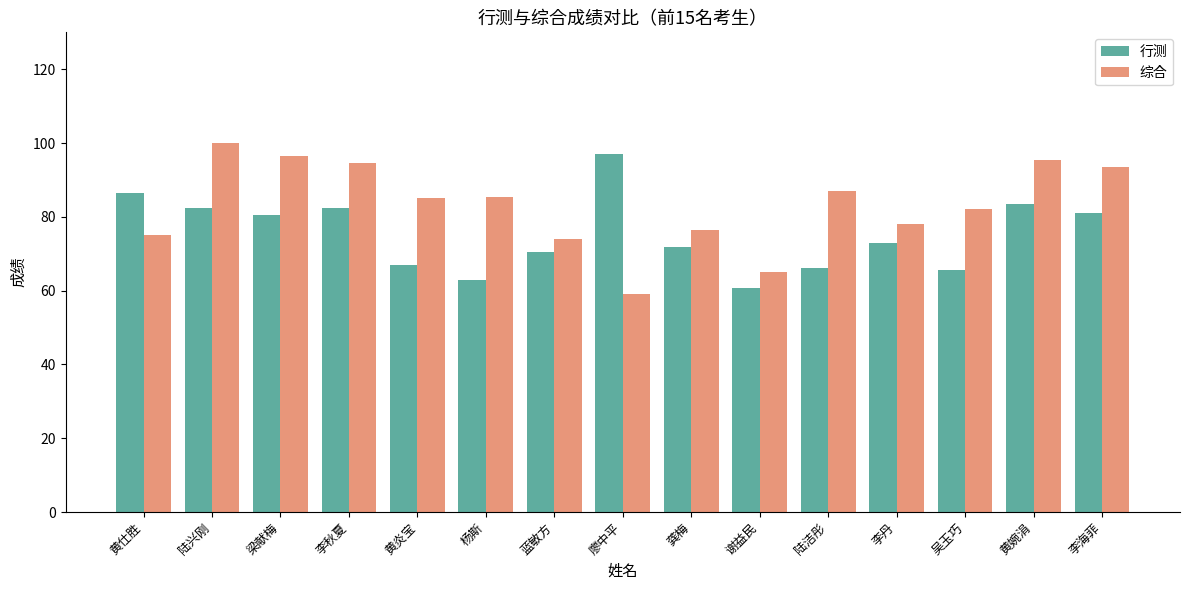

Is it true that 行测 equals 83.5 at 黄婉涓?

True